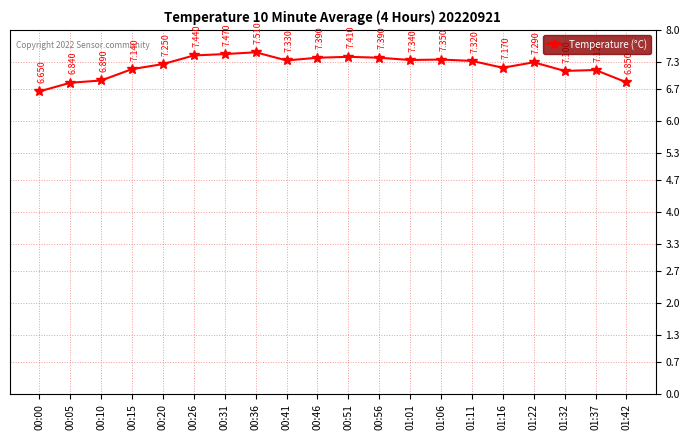

True or false: there are more than 0 points higher than both neighbors.

True